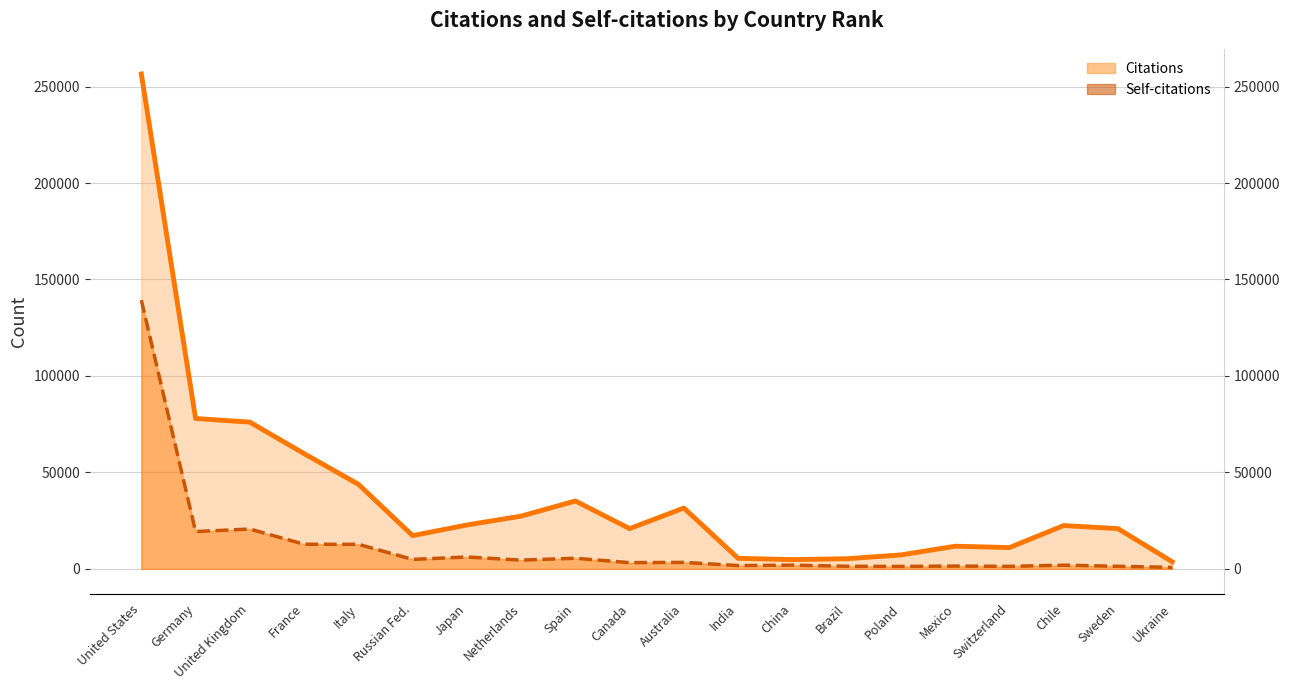

Reading left to right, extract all data points from this chart.

Citations: 256529	77963	76068	59741	43876	17260	22758	27356	35192	20879	31569	5469	4808	5270	7245	11763	11049	22460	20874	3684
Self-citations: 139289	19360	20658	12785	12754	4919	6176	4541	5527	3244	3377	1723	1948	1371	1275	1465	1323	1931	1342	801